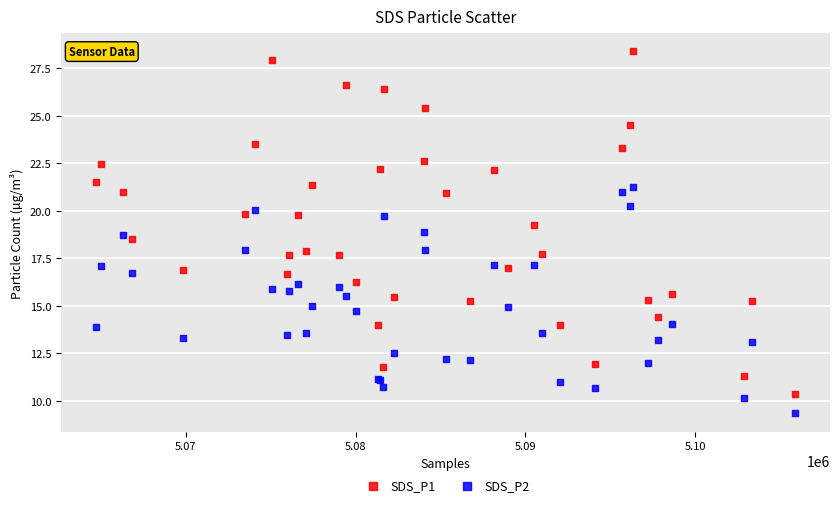

What are all the series names shown in the legend?

SDS_P1, SDS_P2